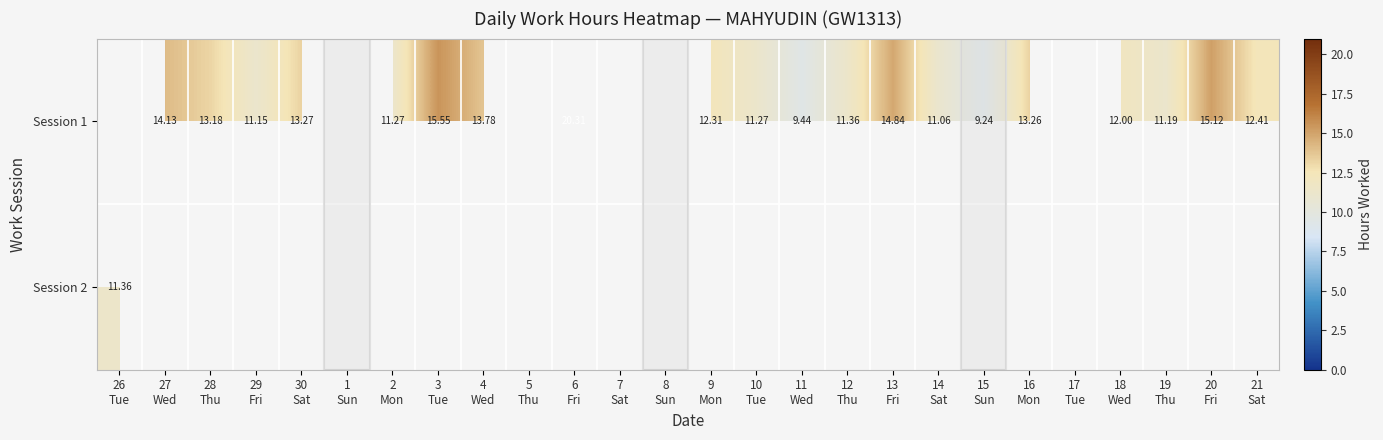

How many data points in Session 1 are less than 12?

8